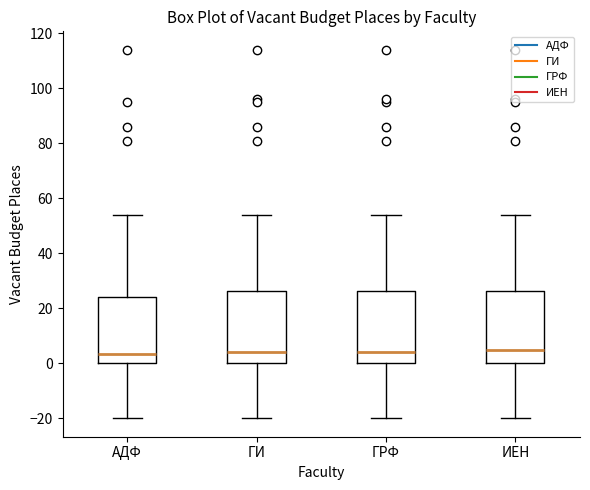

Where does the lower whisker of the box for ГИ end on the y-axis? The values are not printed on the chart, so give them approximately, as read against the axis.

-20